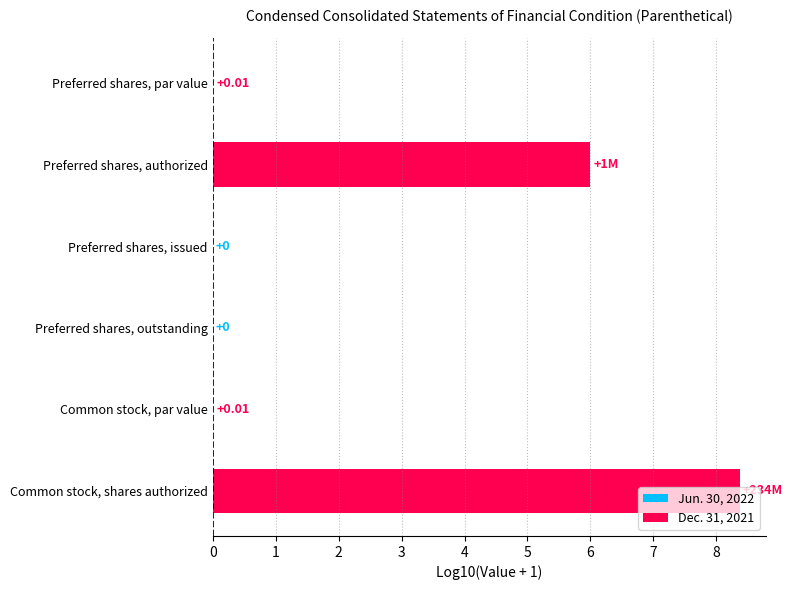

Reading left to right, extract all data points from this chart.

0=0.0	1=6.0	2=0.0	3=0.0	4=0.0	5=8.4